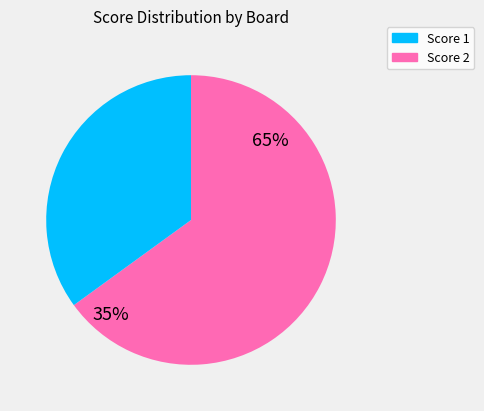

Is it true that Board 3 is 0% of the pie?

True